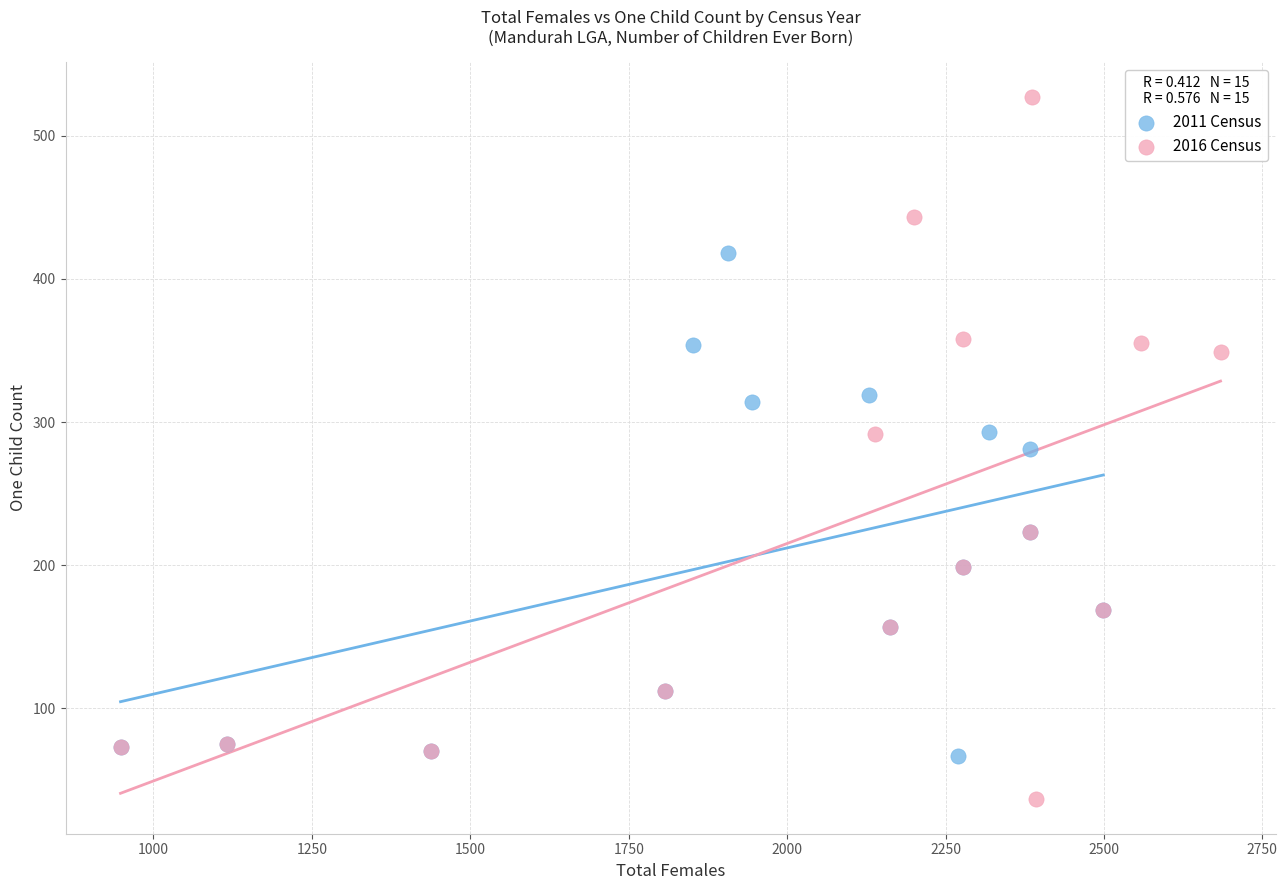

Which series has the widest spread of Y values?

2016 Census